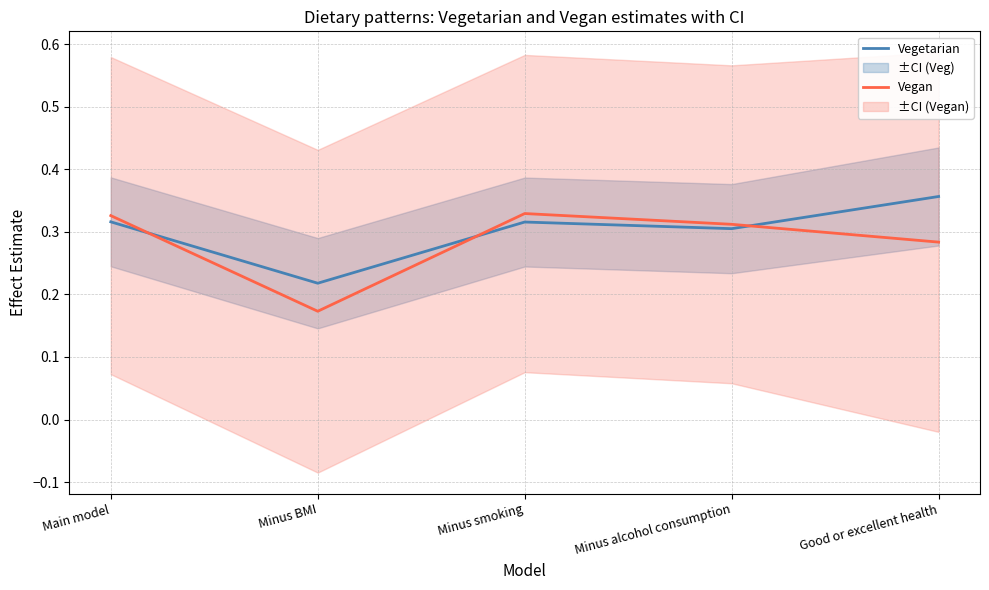

What is the difference between the maximum and minimum values in the Vegan series?

0.2